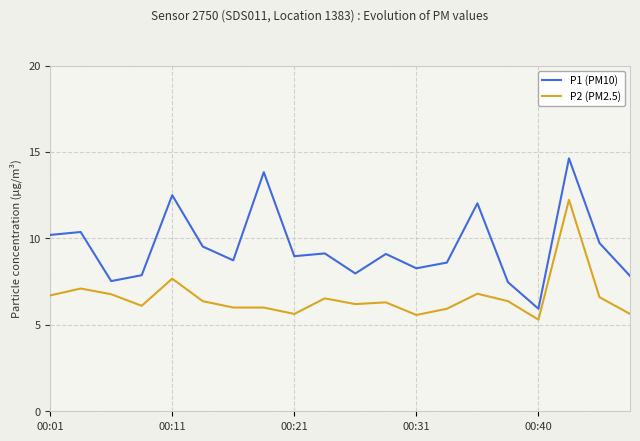

Rank the series by their maximum value, from highest to lowest.

P1 (PM10), P2 (PM2.5)